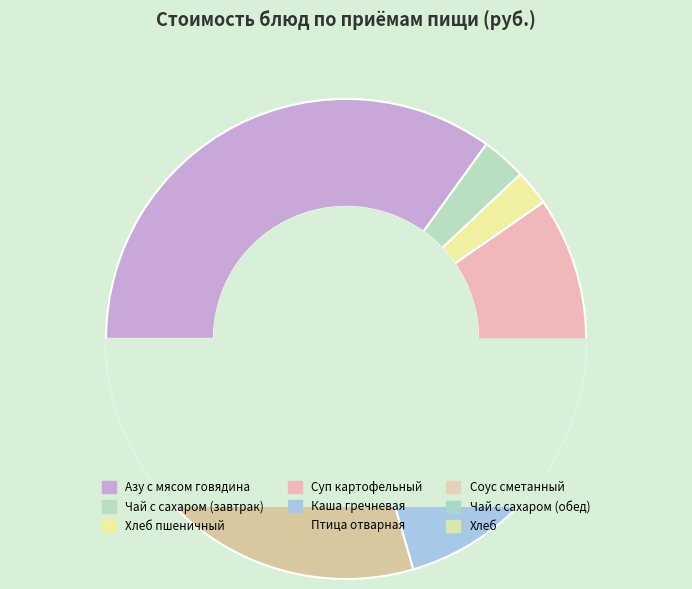

Is there any slice that represents more than half of the pie?

No